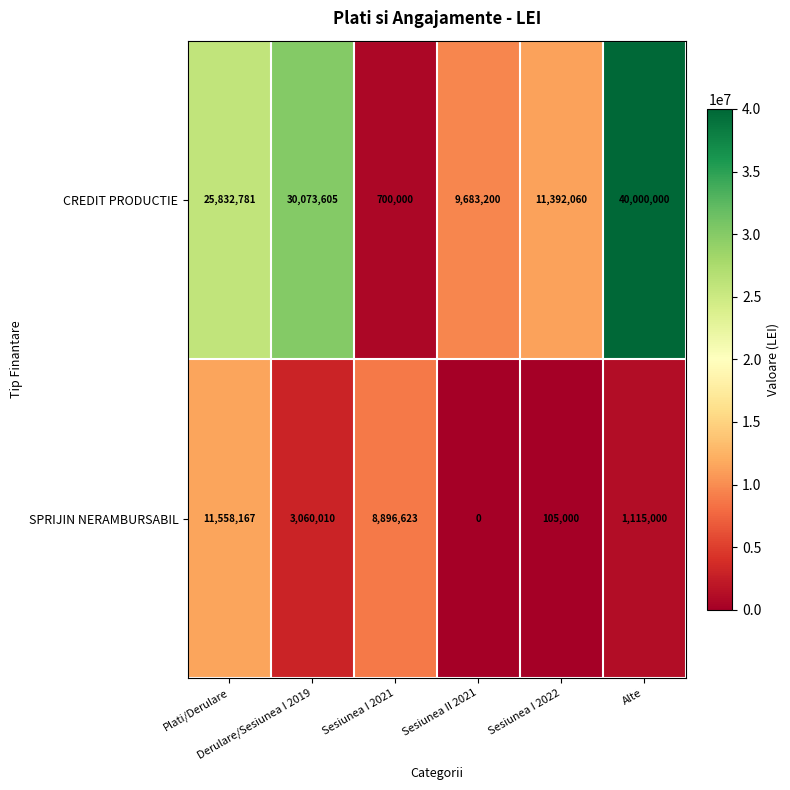

What is the total value across all series at Alte?

41115000